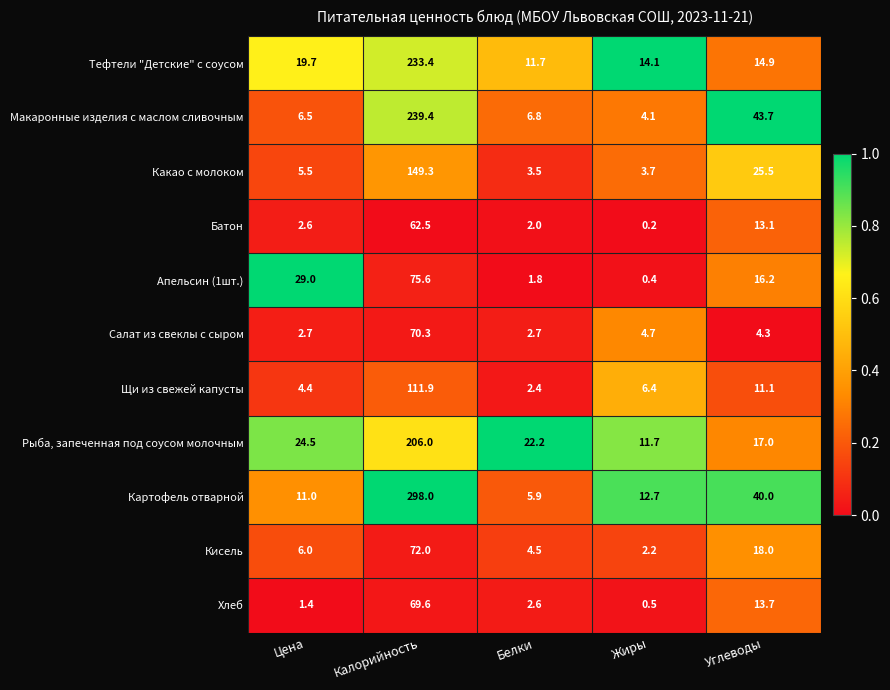

Which series has the largest total across all categories?

Картофель отварной